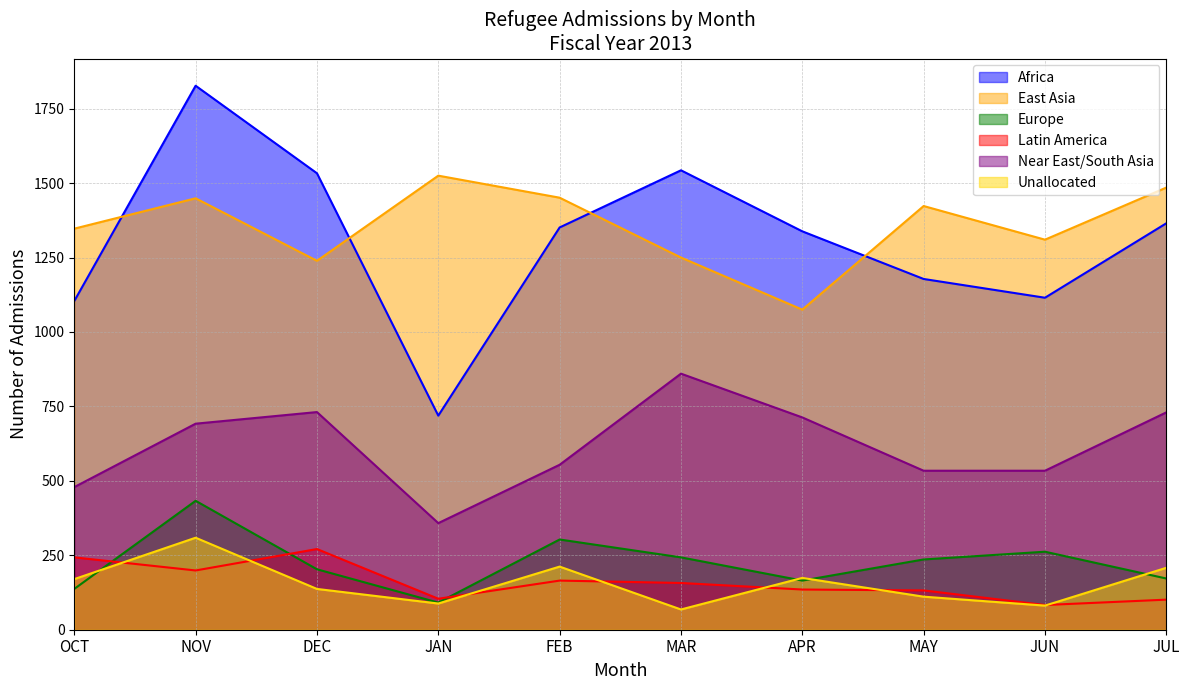

True or false: Near East/South Asia has more than 1 points higher than both neighbors.

True